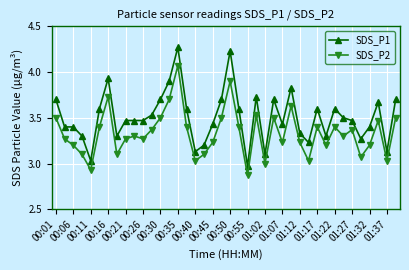

Which series has the largest range (max minus min)?

SDS_P1